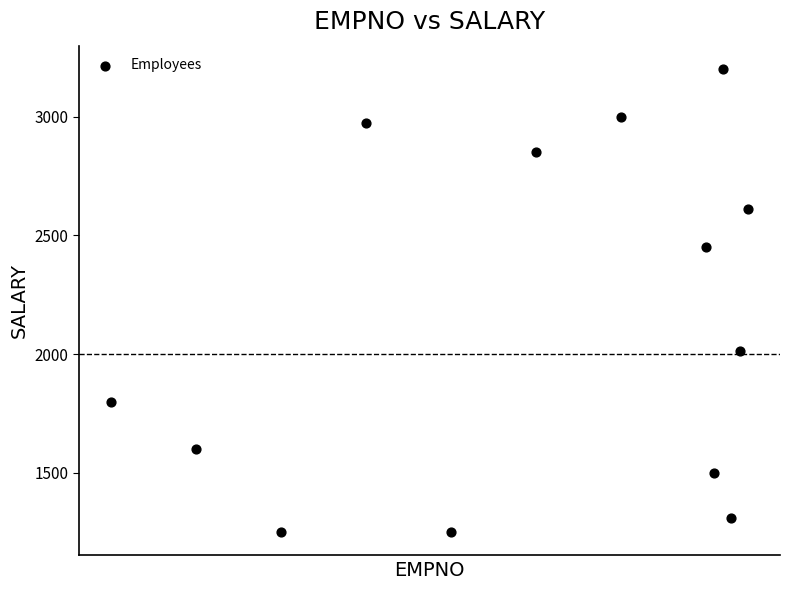

What is the range of Y values (max minus min)?

1951